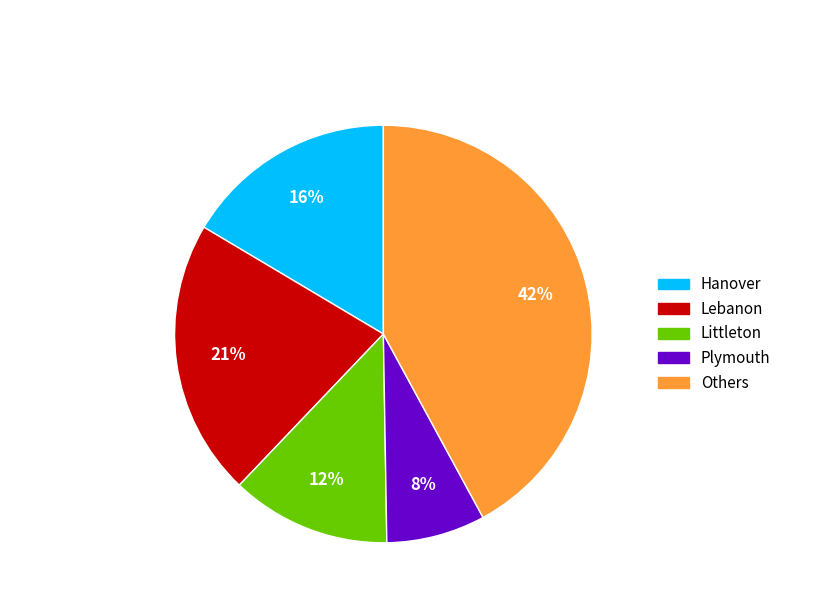

To the nearest percent, what is the difference between the largest and smallest slice percentages?

34%